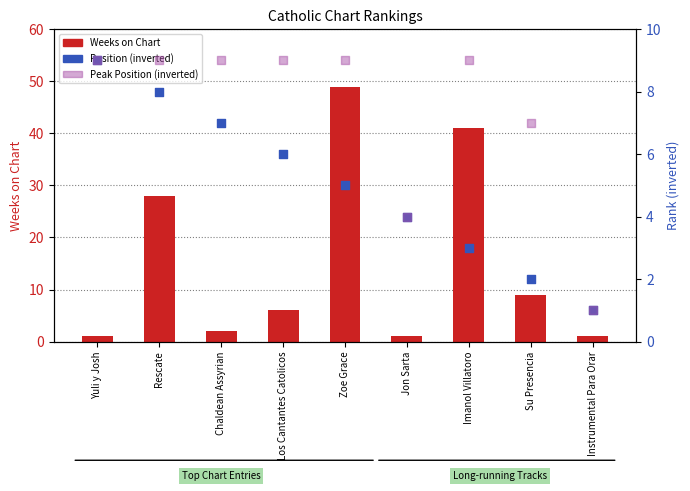

Which series has the largest total across all categories?

Weeks on Chart